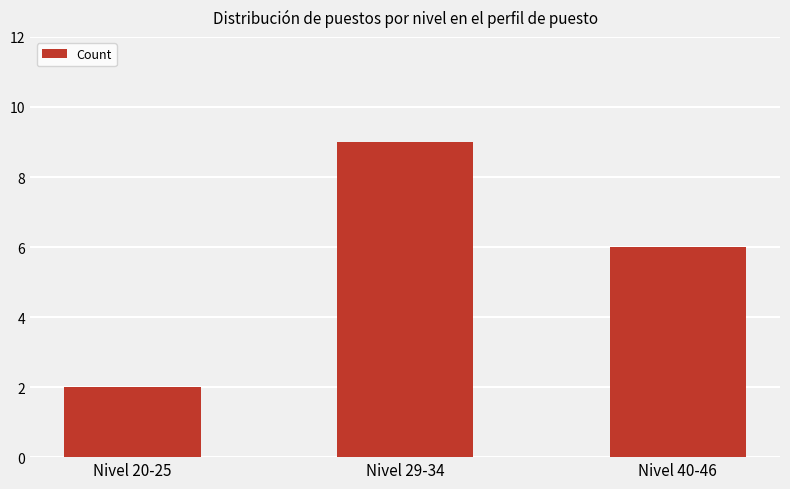

What is the label of the 2nd bar from the right?

Nivel 29-34